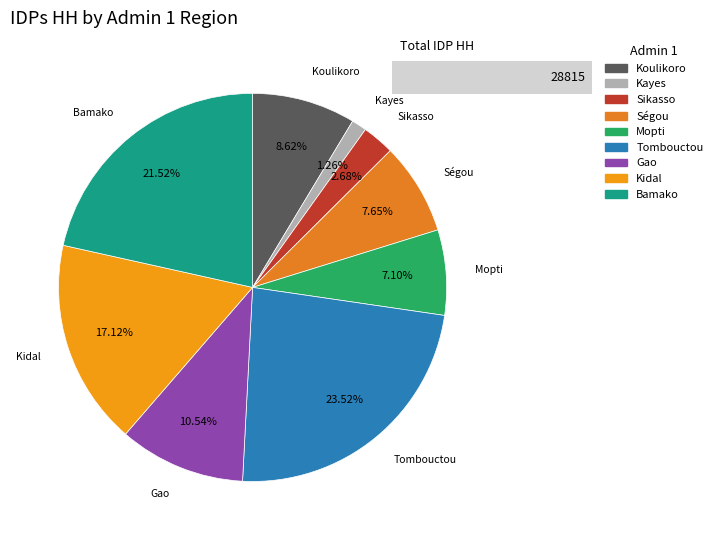

The Bamako slice represents 31% of the pie. True or false?

False